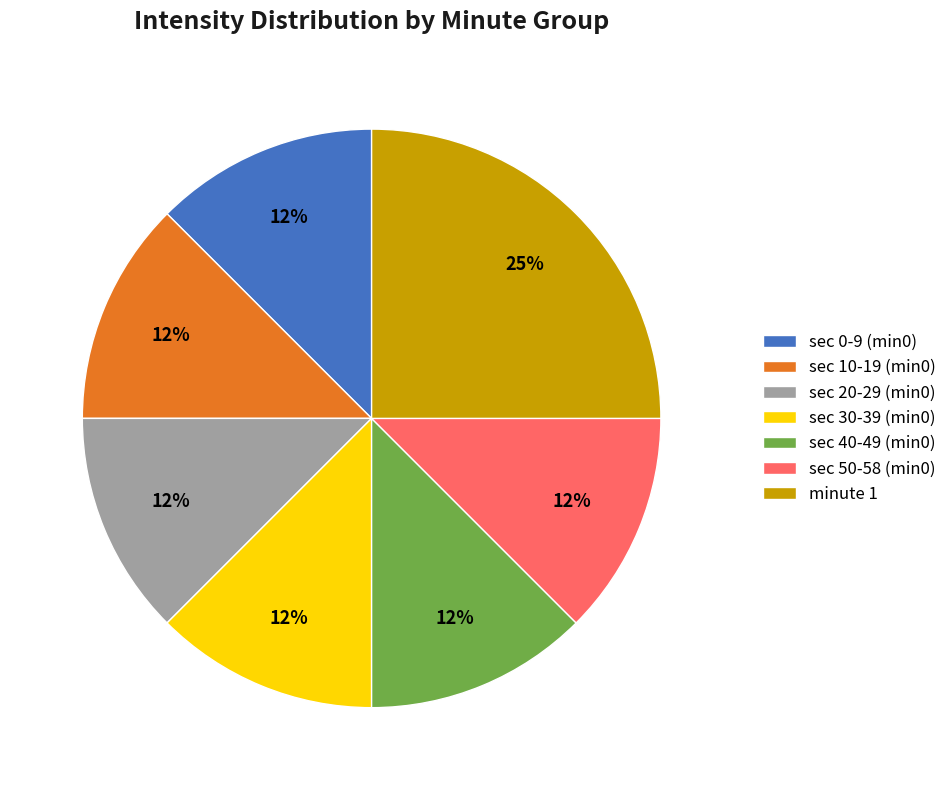

To the nearest percent, what is the average slice percentage?

14%